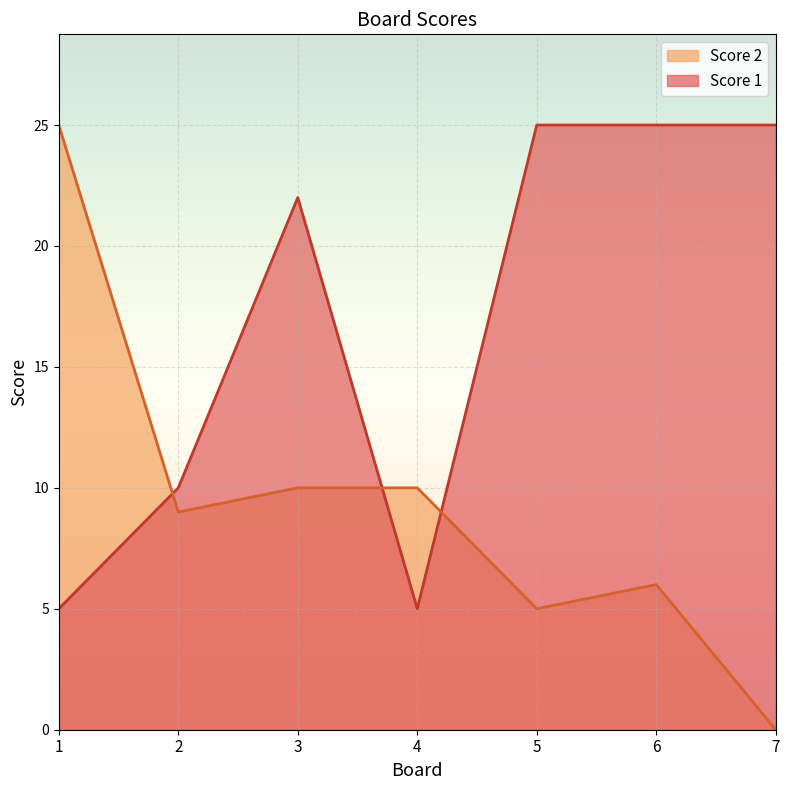

Reading left to right, list all the values displayed in this chart.

Score 1: 1=5	2=10	3=22	4=5	5=25	6=25	7=25
Score 2: 1=25	2=9	3=10	4=10	5=5	6=6	7=0